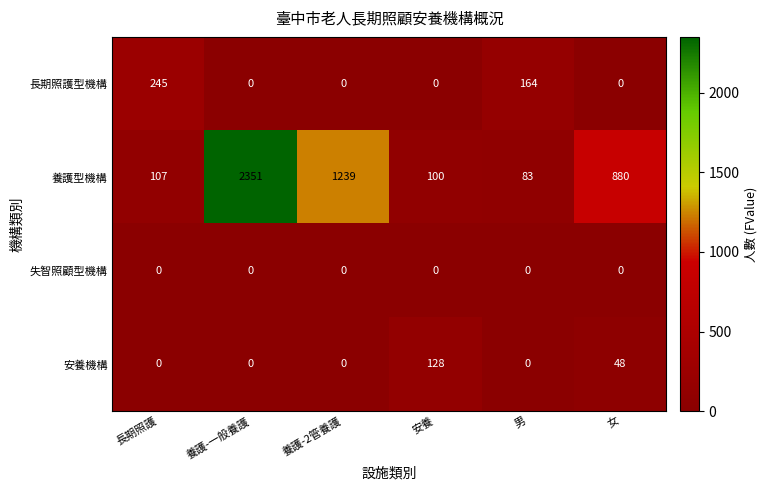

List the series in order of their peak value, highest first.

養護型機構, 長期照護型機構, 安養機構, 失智照顧型機構